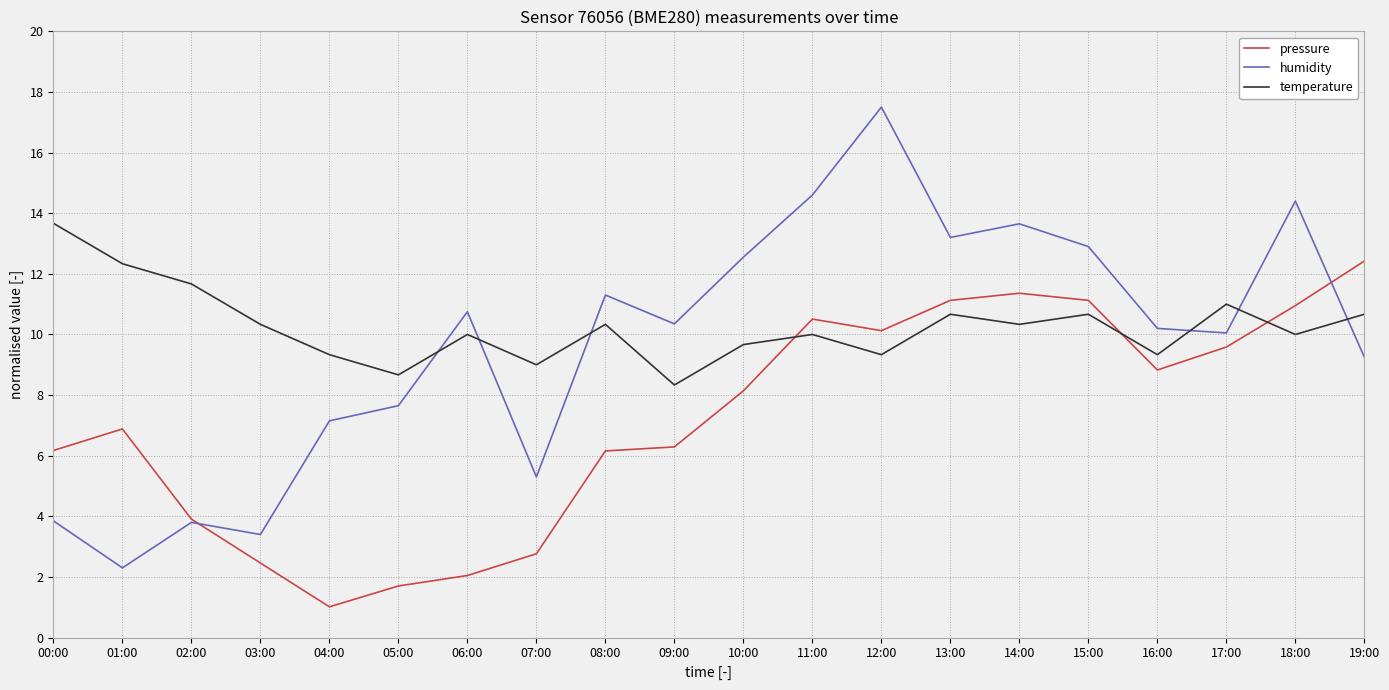

What is the total value across all series at 02:00?

19.4